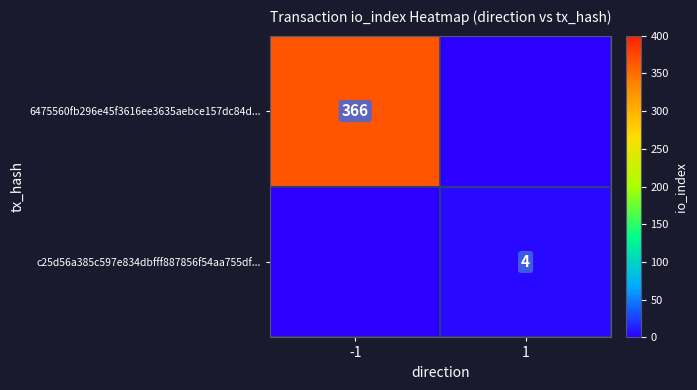

Is the value of 6475560fb296e45f3616ee3635aebce157dc84d... at -1 greater than the value of c25d56a385c597e834dbfff887856f54aa755df... at 1?

Yes